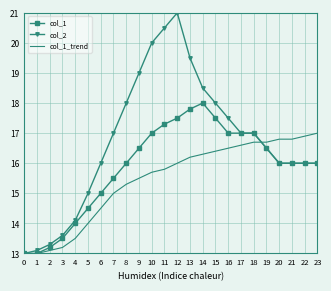

What is the average value of the col_1 series?

15.9